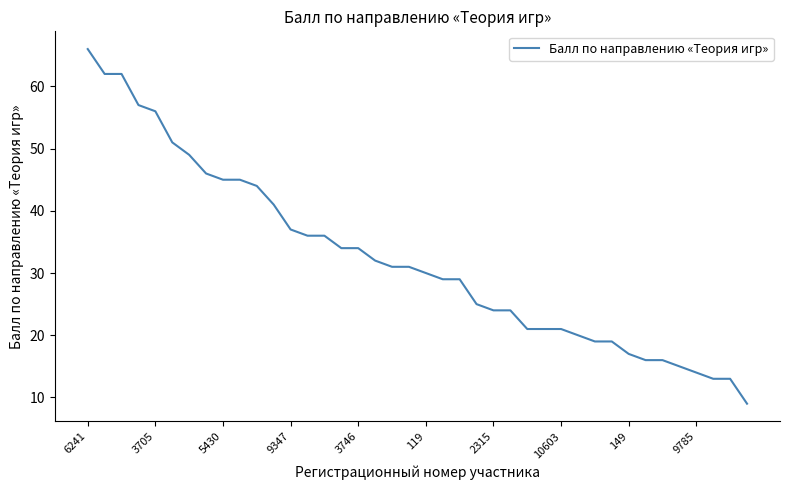

What is the greatest value displayed?

66